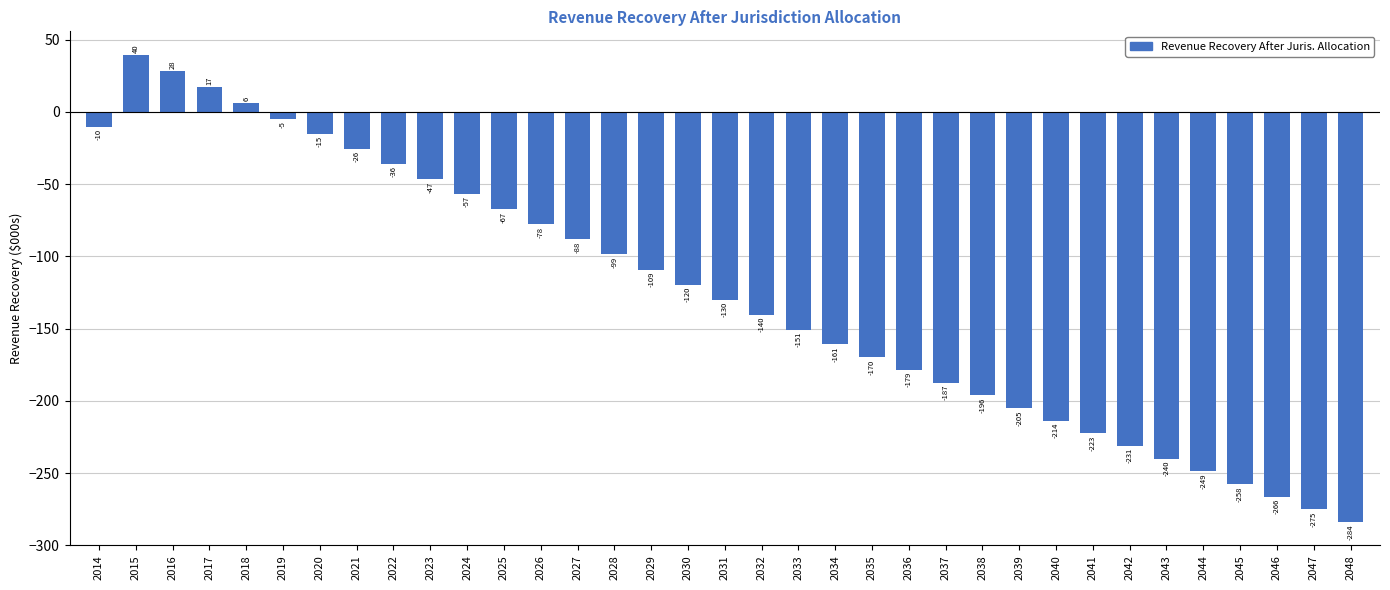

What is the sum of the values at 2033 and 2020?

-166.0